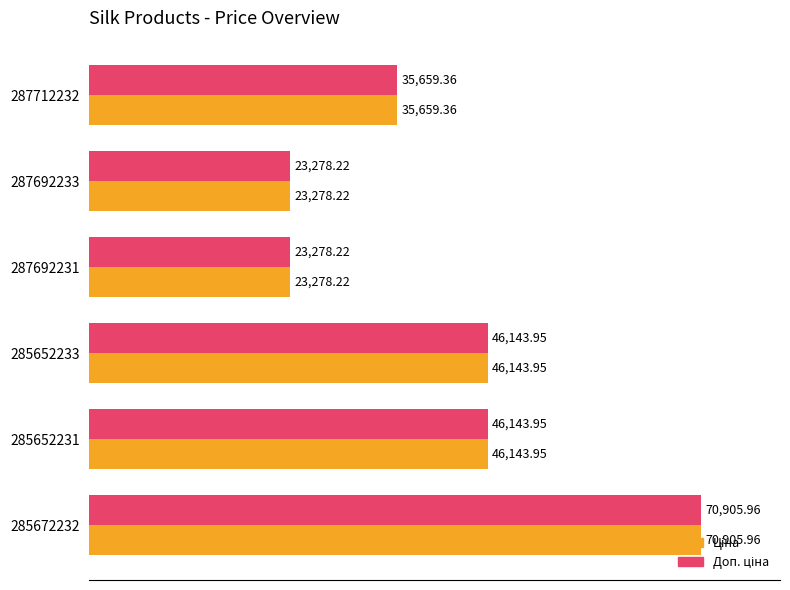

What is the total value across all series at 285652231?

92287.9